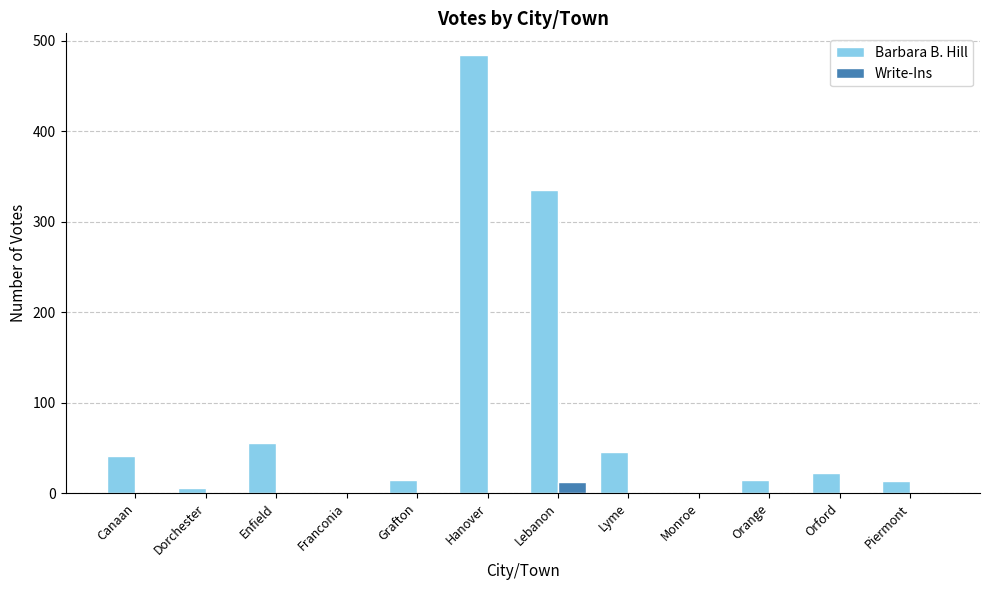

True or false: Write-Ins has a value of 0 at Enfield.

True